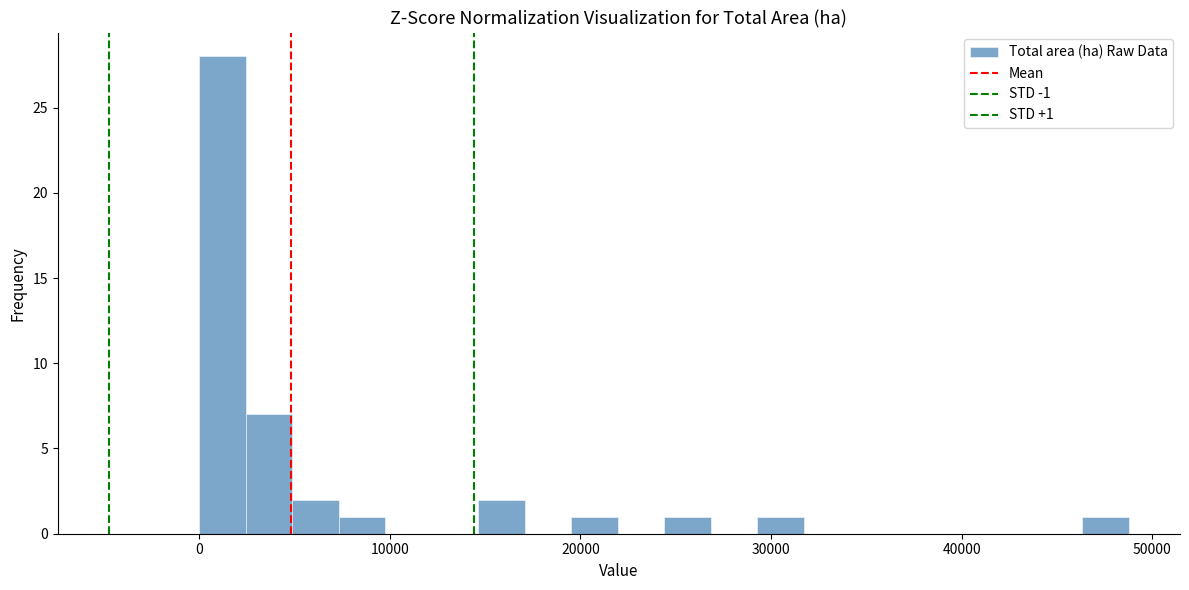

Around what value on the x-axis is the tallest bar? Give the approximate position of its centre, as read against the axis.

1000